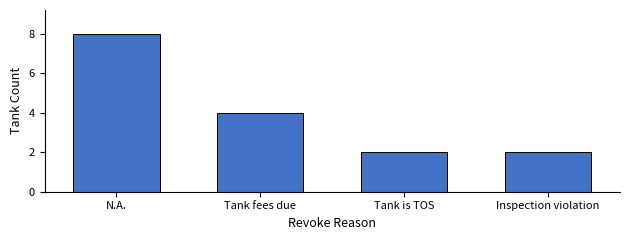

The value at N.A. is 4. True or false?

False